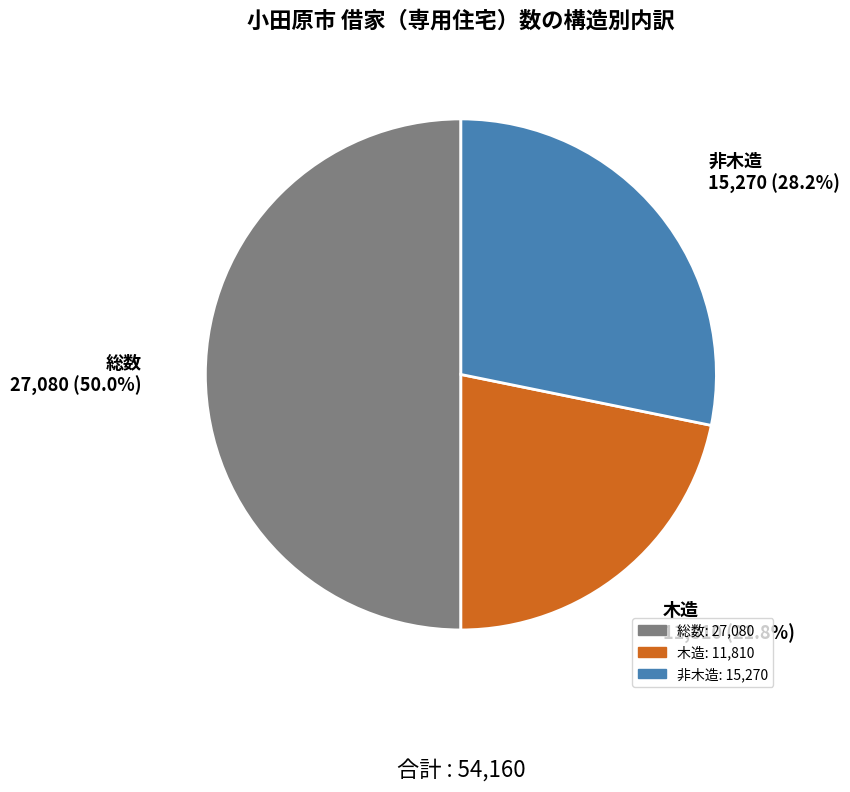

How many slices are in this pie chart?

3